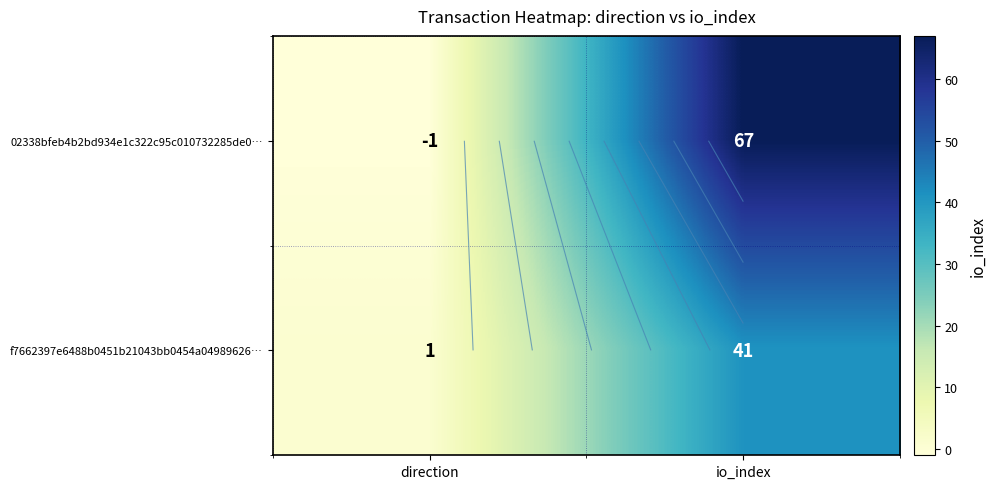

Where is 02338bfeb4b2bd934e1c322c95c010732285de0… nearest to the value 33?

direction